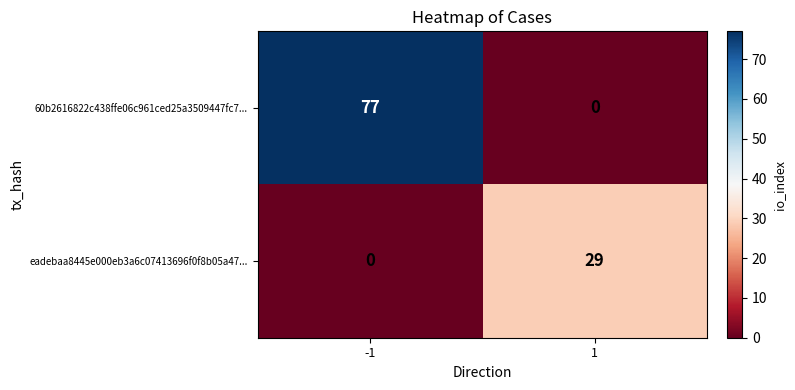

List the series in order of their peak value, highest first.

60b2616822c438ffe06c961ced25a3509447fc7..., eadebaa8445e000eb3a6c07413696f0f8b05a47...